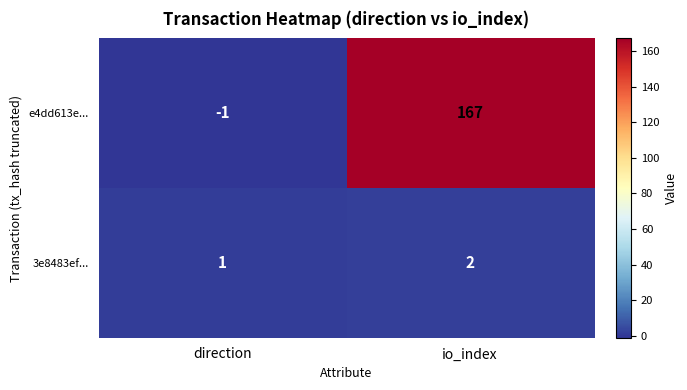

Is it true that e4dd613e... equals 101 at io_index?

False